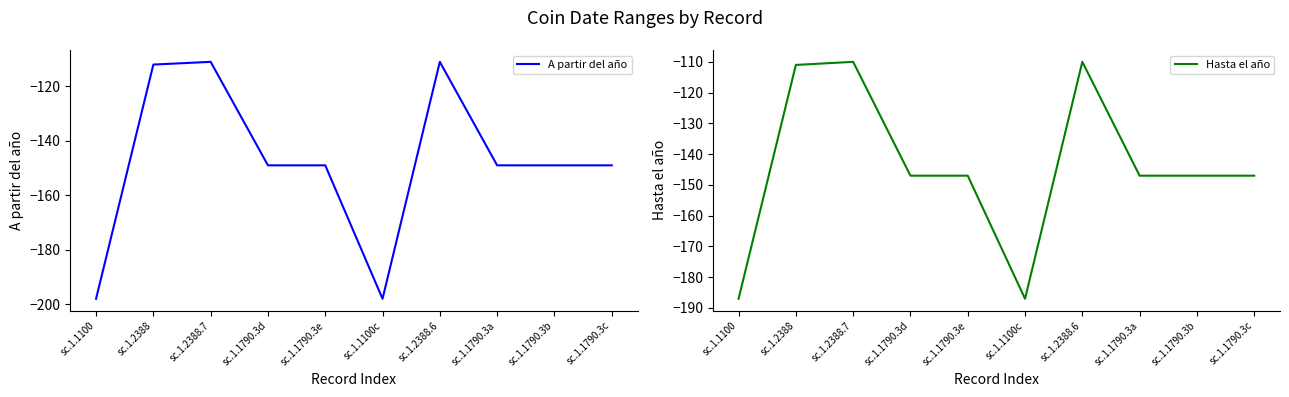

What is the sum of the Hasta el año values at sc.1.1100 and sc.1.2388.6?

-297